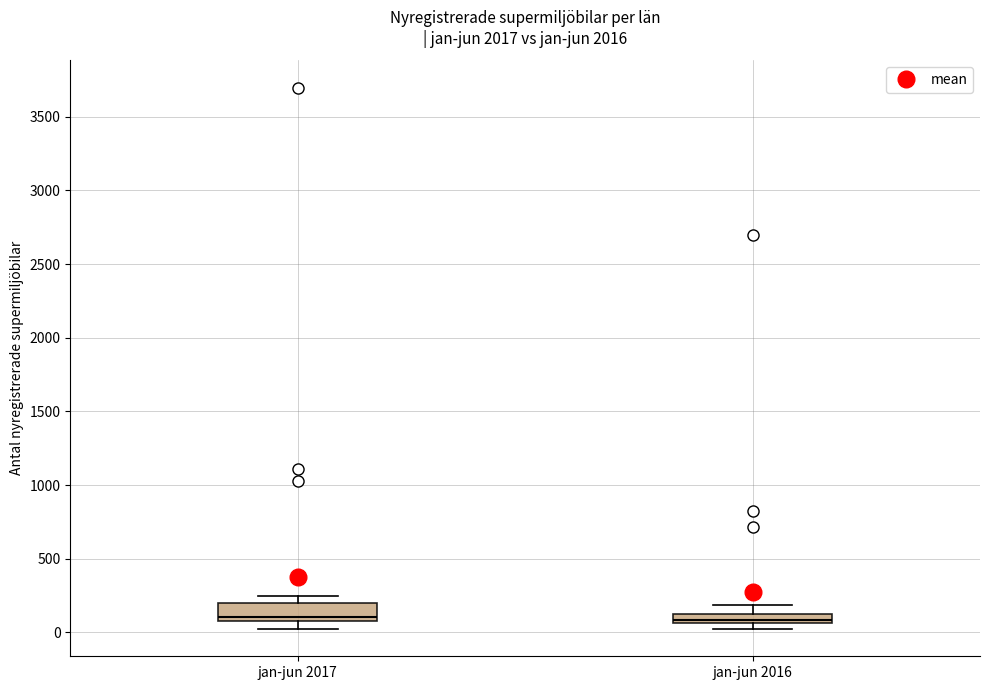

Where is the upper edge of the box for jan-jun 2017 on the y-axis? The values are not printed on the chart, so give them approximately, as read against the axis.

200